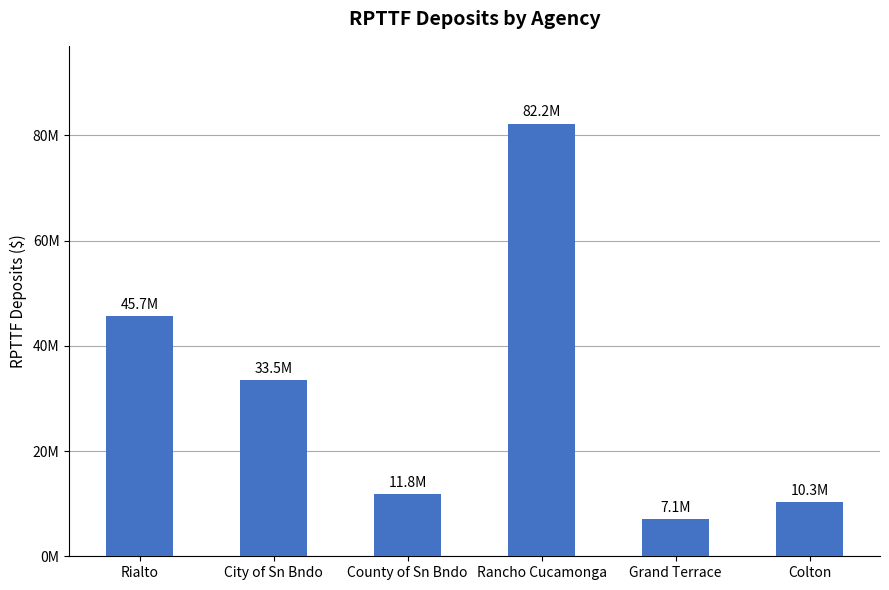

Does the chart contain any negative values?

No